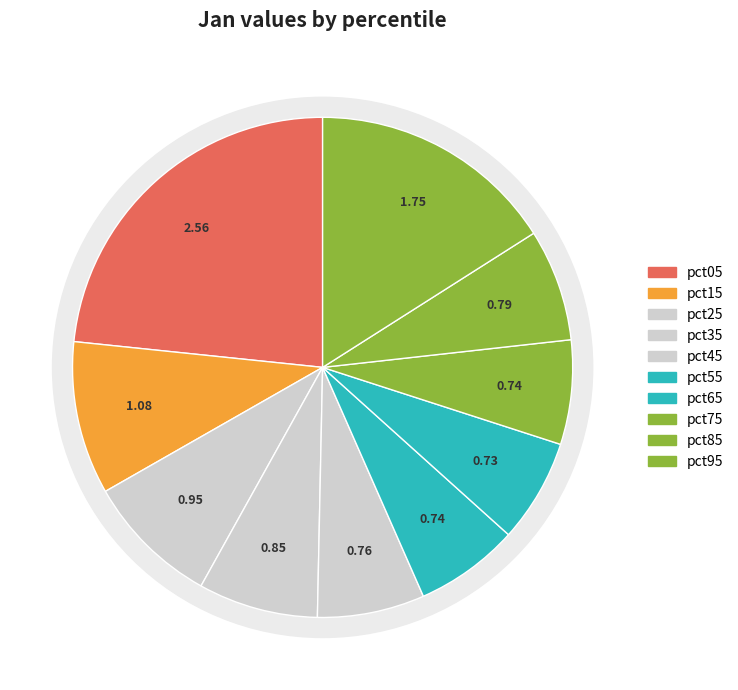

The pct15 slice represents 4% of the pie. True or false?

False